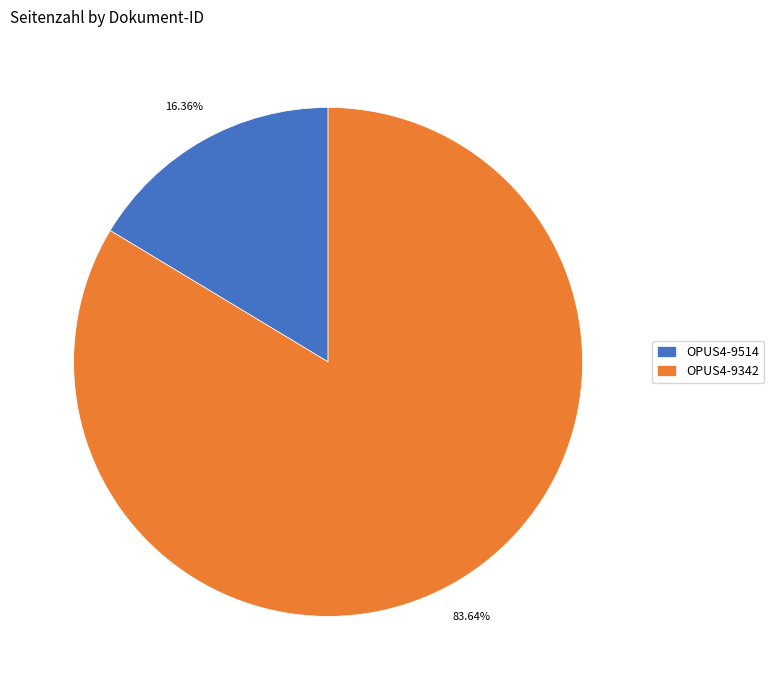

What is the smallest slice in the pie chart?

OPUS4-9514